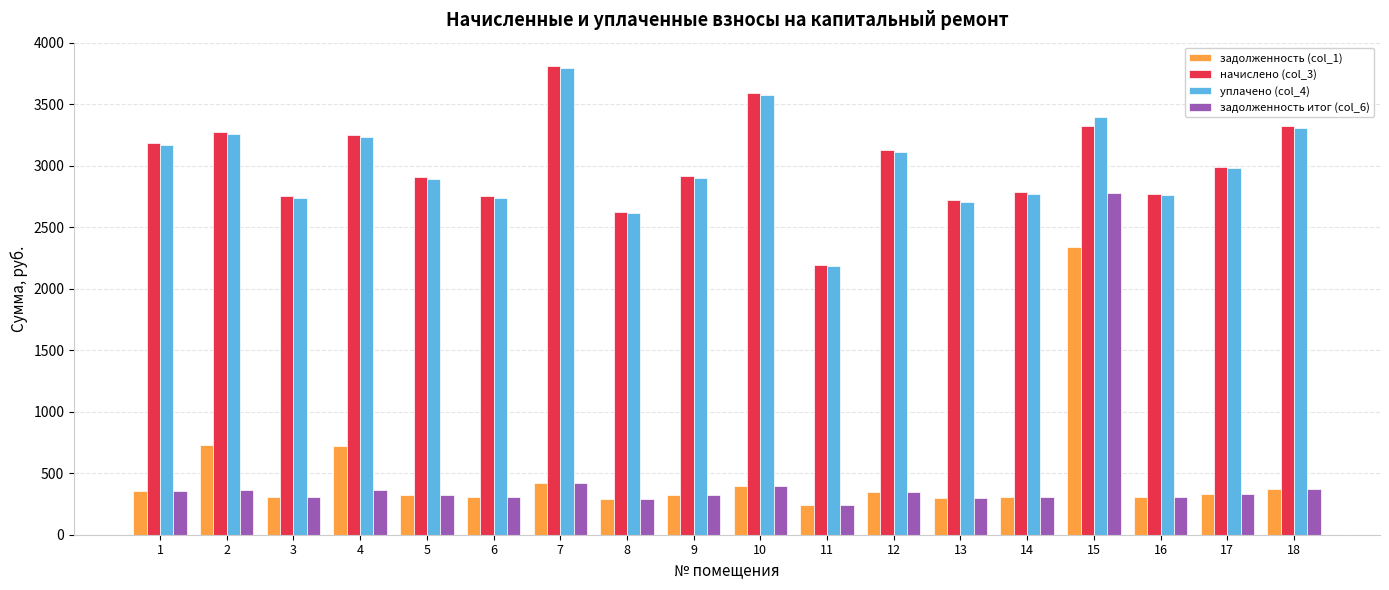

What is the difference between the highest and lowest values at 1?

2828.2